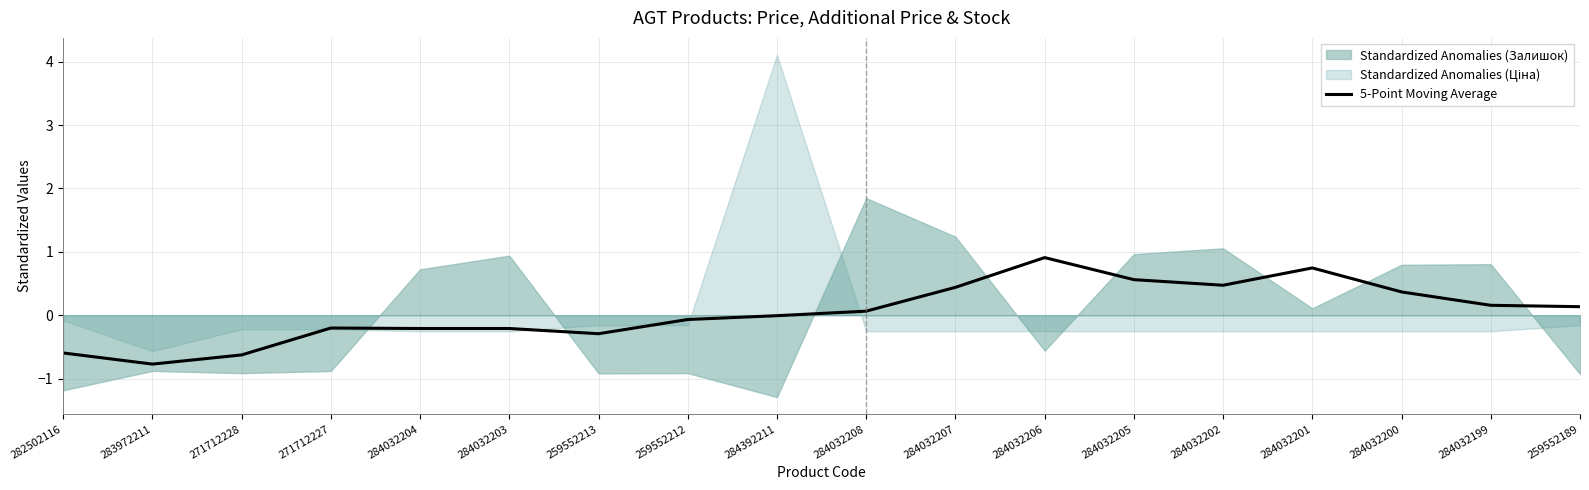

Rank the categories by value from lowest to highest.

283972211, 271712228, 282502116, 259552213, 284032203, 284032204, 271712227, 259552212, 284392211, 284032208, 259552189, 284032199, 284032200, 284032207, 284032202, 284032205, 284032201, 284032206